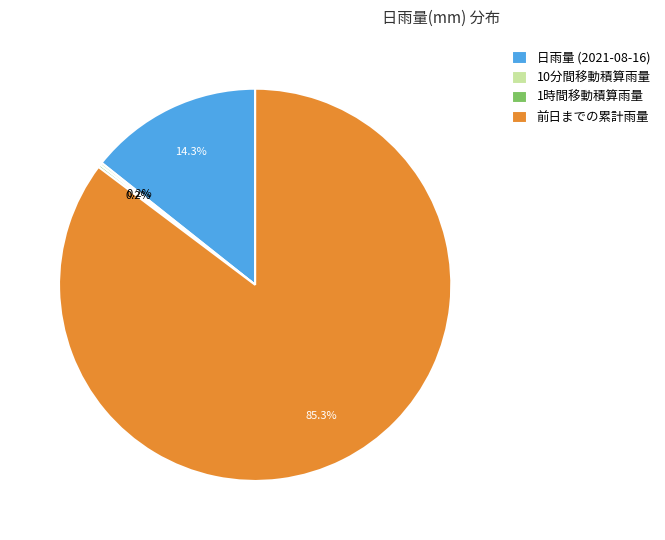

Is there any slice that represents more than half of the pie?

Yes